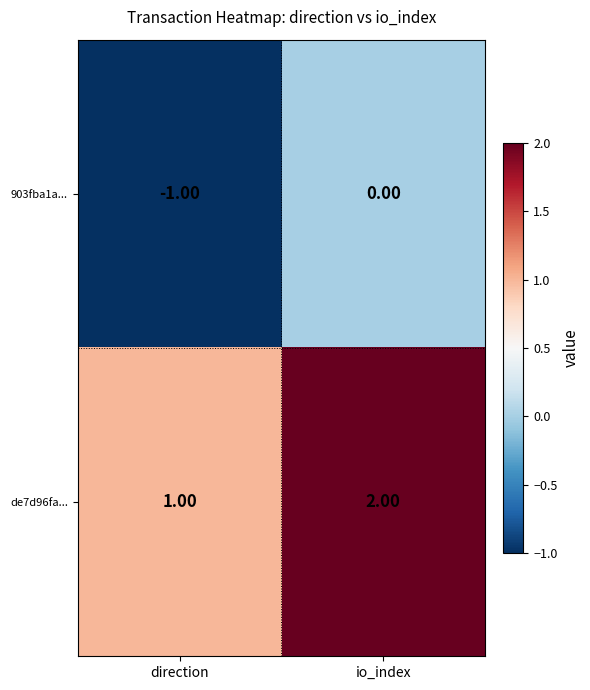

Which series has the largest total across all categories?

de7d96fa...